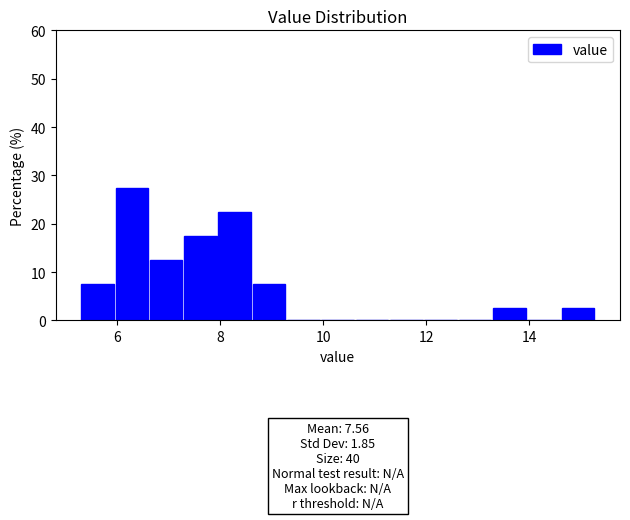

Read against the x-axis, roughly where is the centre of the tallest bar?

6.2